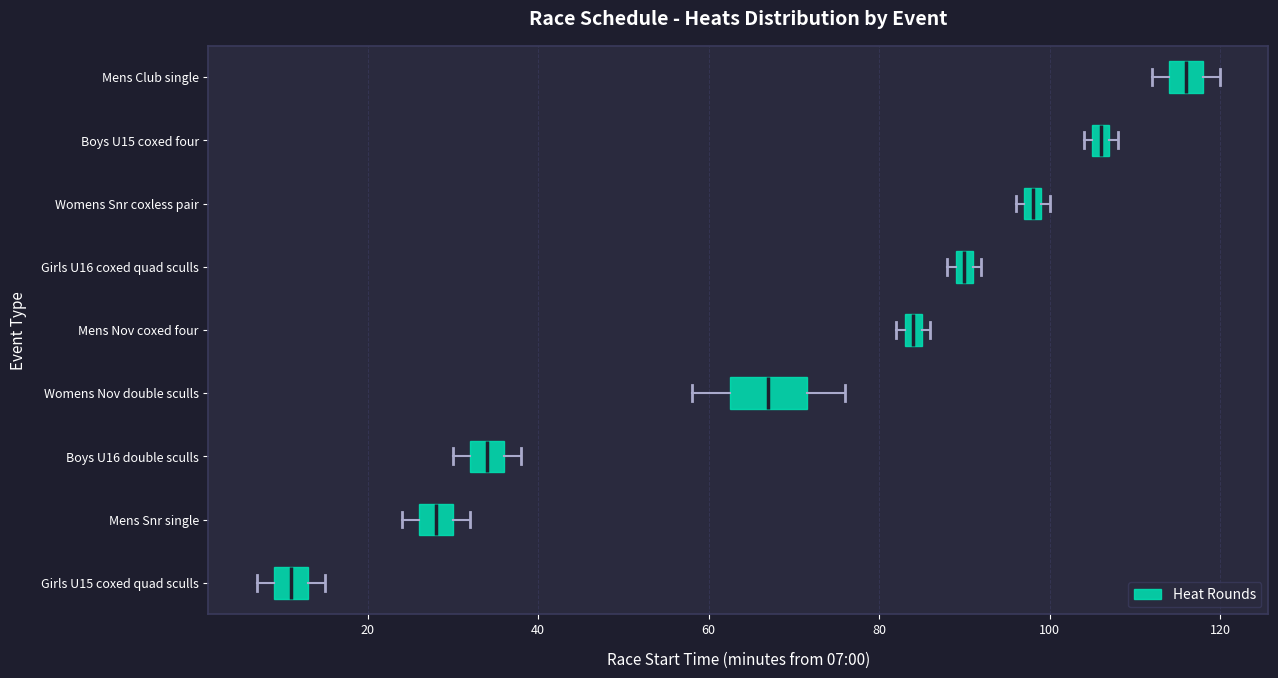

Which box's median line is the furthest to the left?

Girls U15 coxed quad sculls